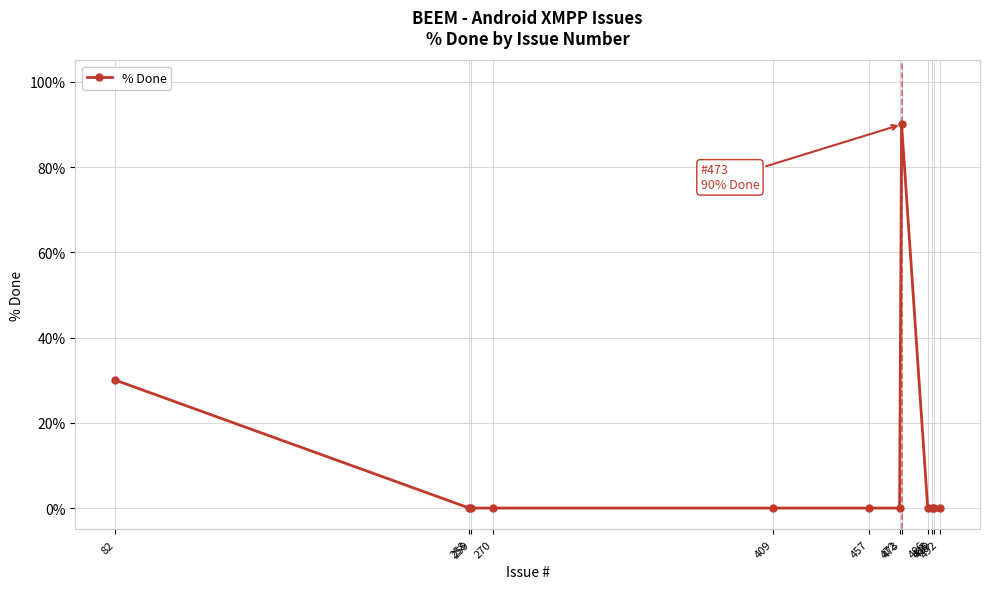

True or false: the data has more than 0 interior local peaks.

True